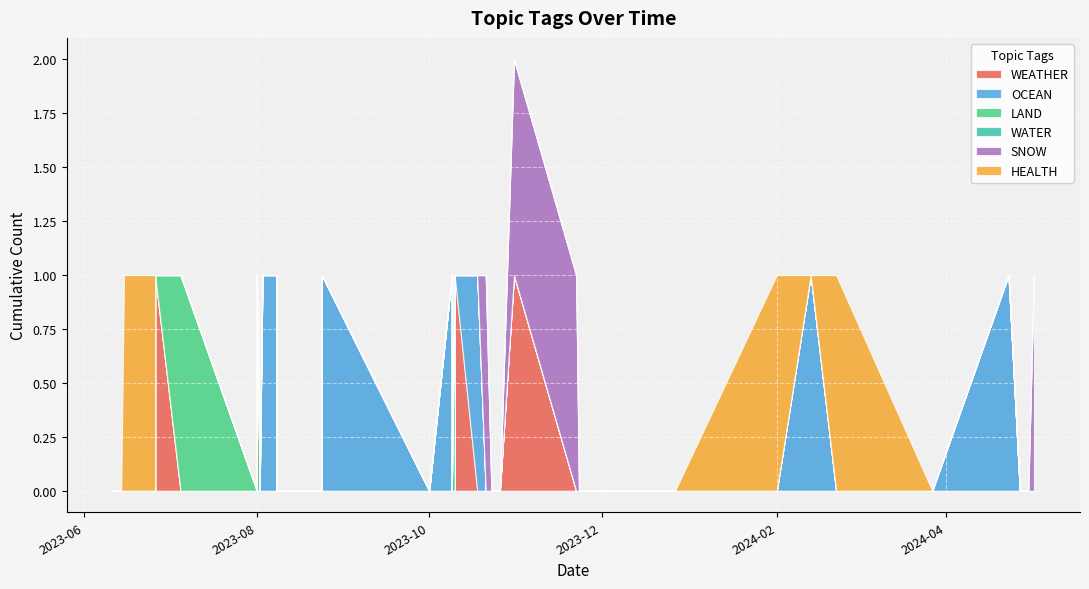

How many categories are shown in the chart?

39